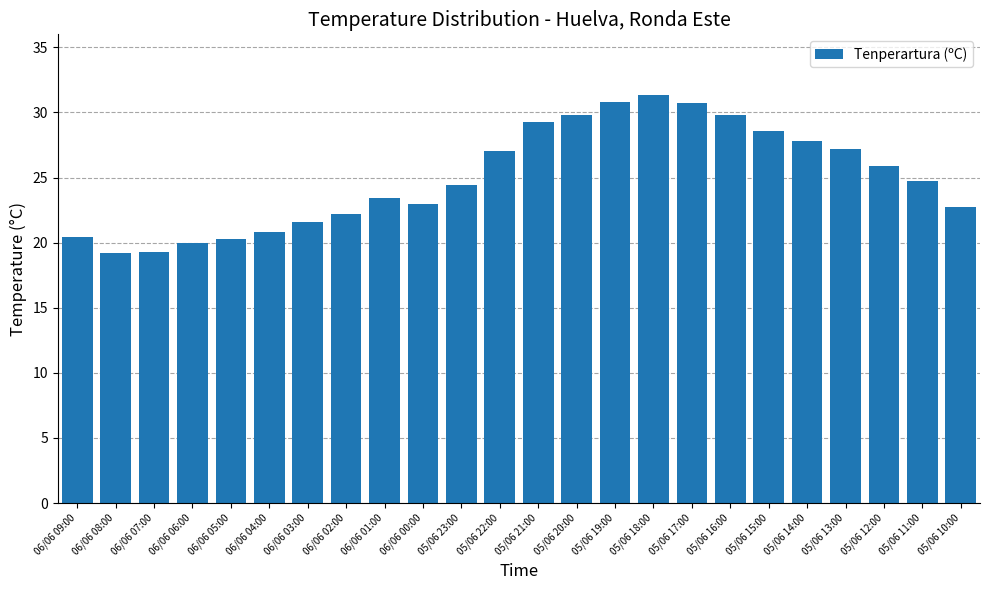

What position from the right is 06/06 04:00?

19